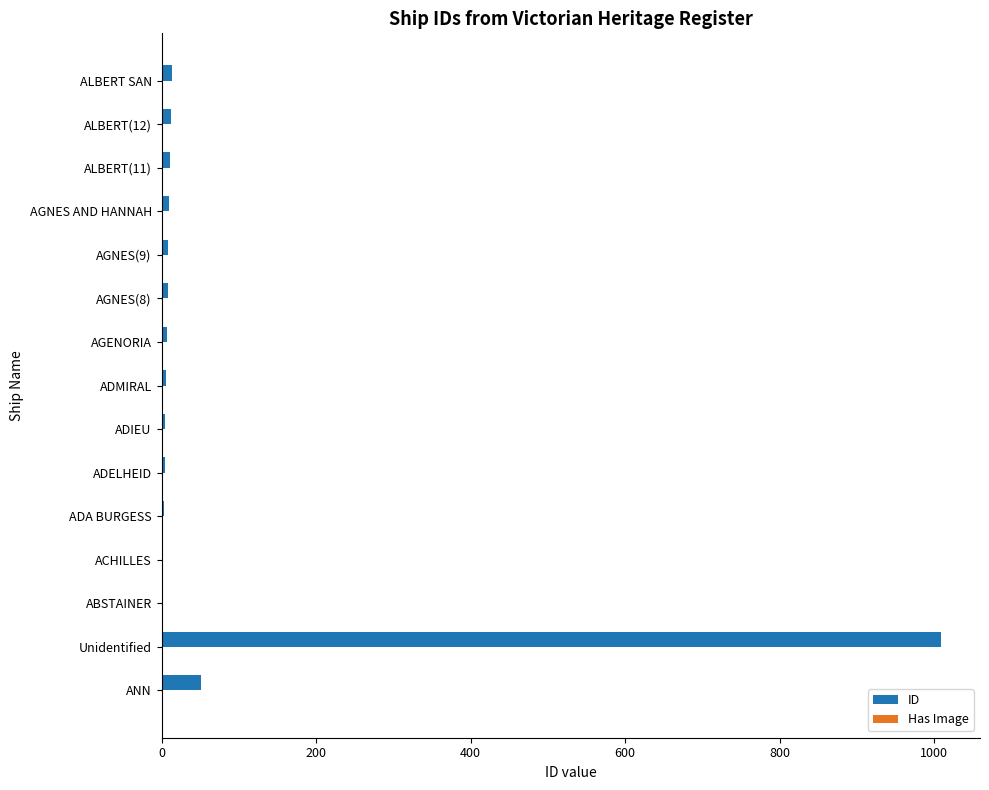

At which category is the sum across all series the highest?

Unidentified